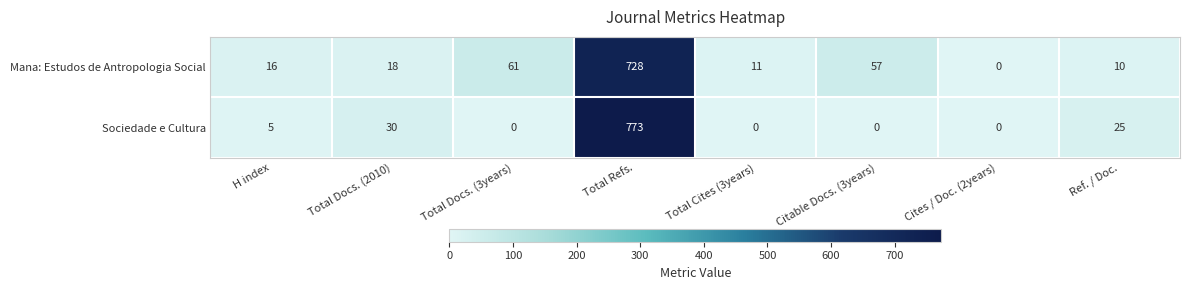

At how many categories does at least one series exceed 24?

5